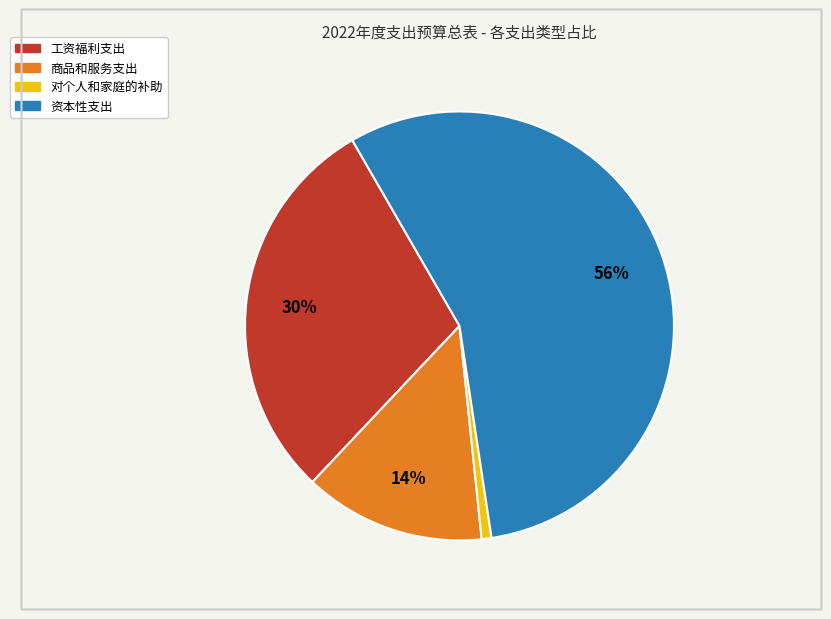

Which has a higher value, 商品和服务支出 or 资本性支出?

资本性支出